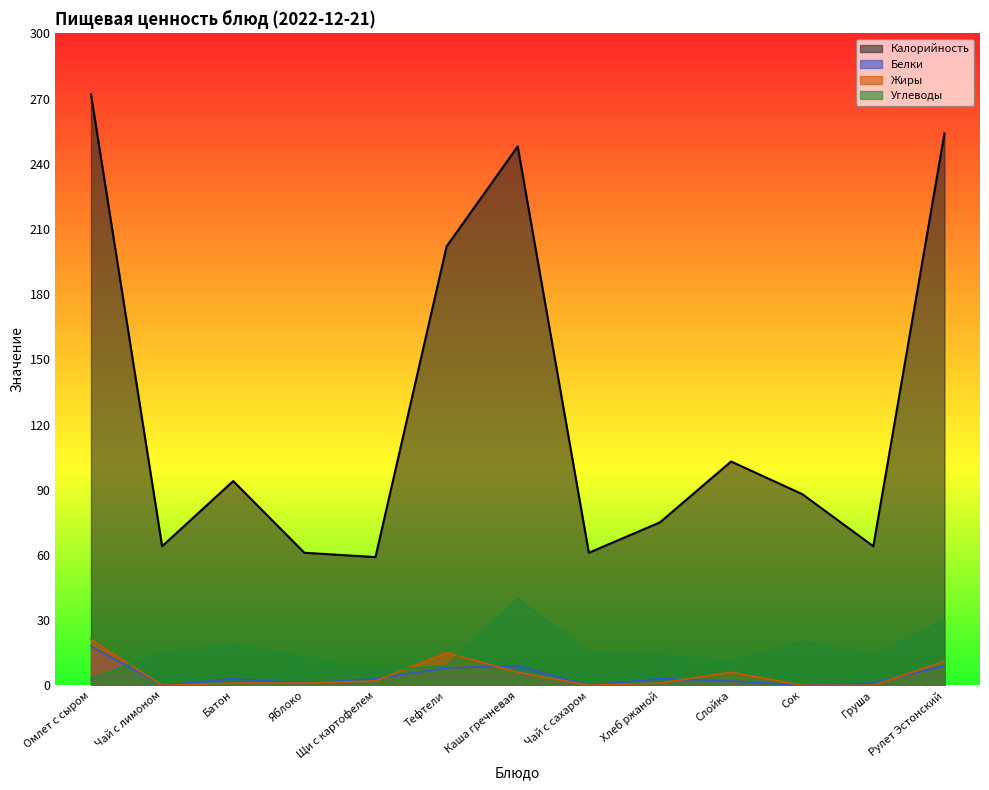

How many interior local valleys does the Калорийность series have?

4